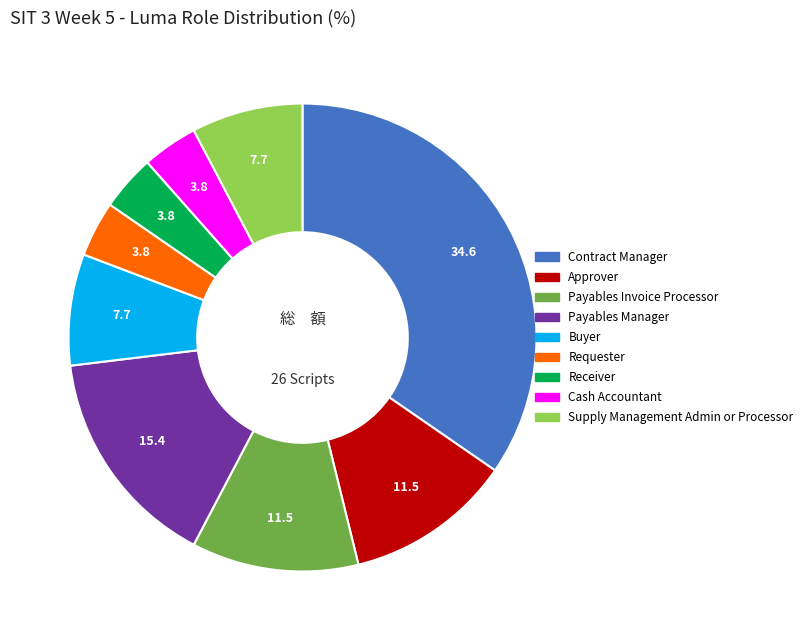

Is there any slice that represents more than half of the pie?

No